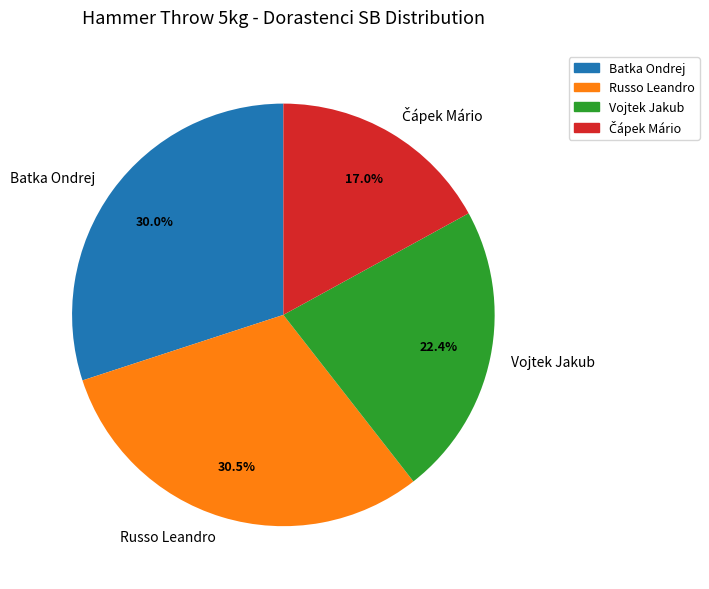

Is Batka Ondrej the majority of the pie?

No